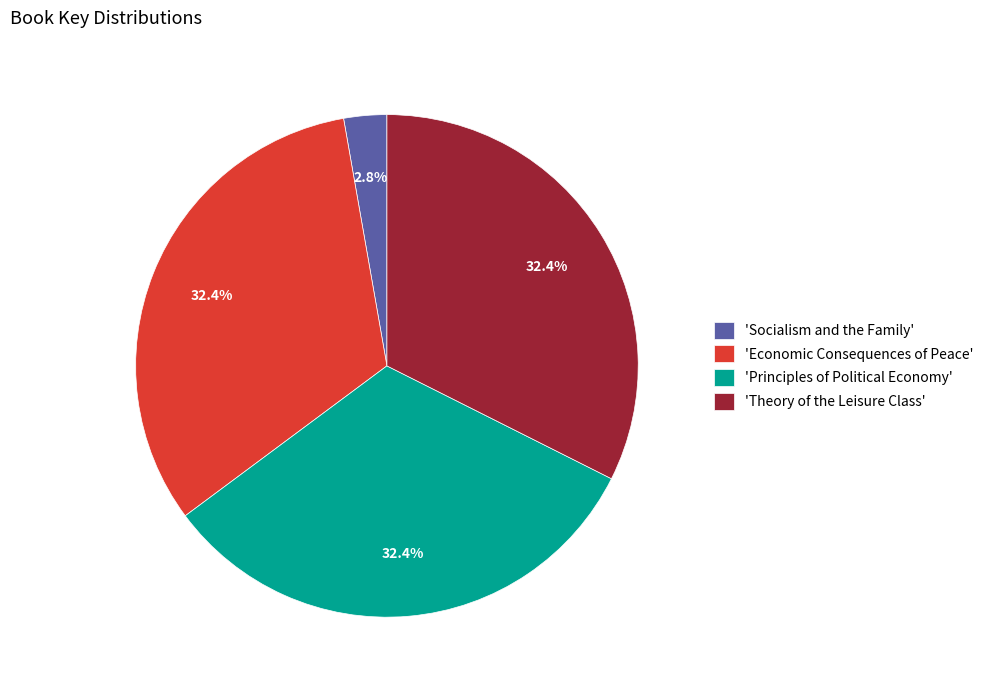

Is the sum of 'Theory of the Leisure Class' and 'Economic Consequences of Peace' greater than half?

Yes